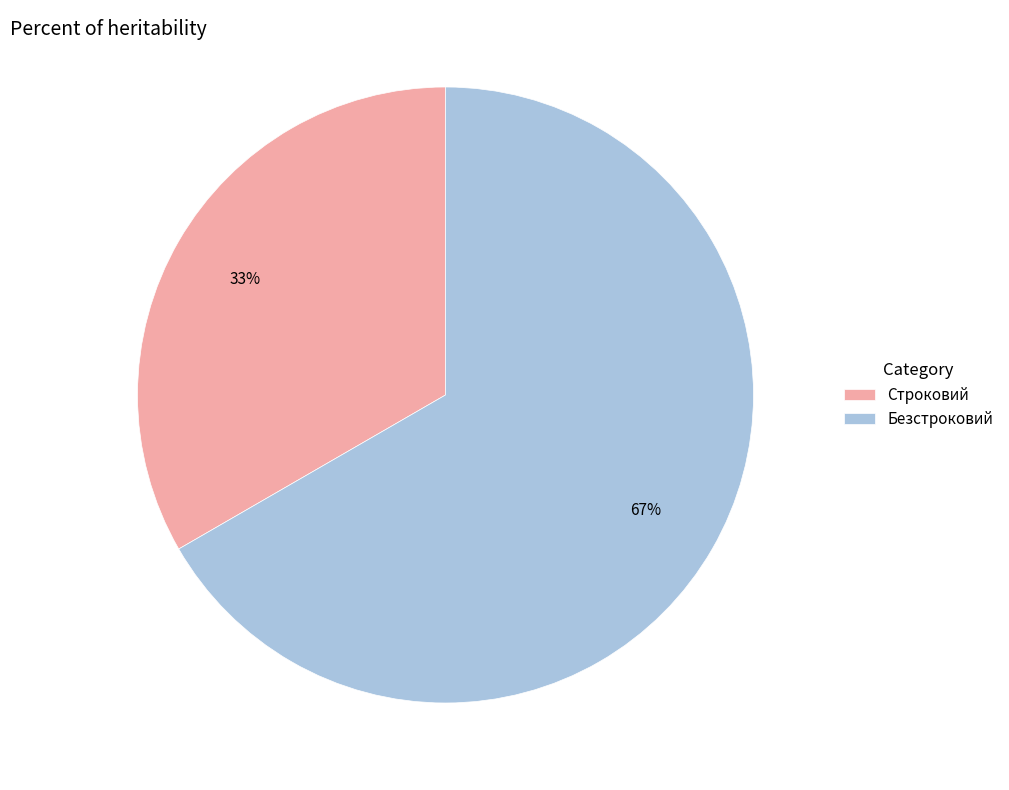

Count the number of slices in the pie.

2